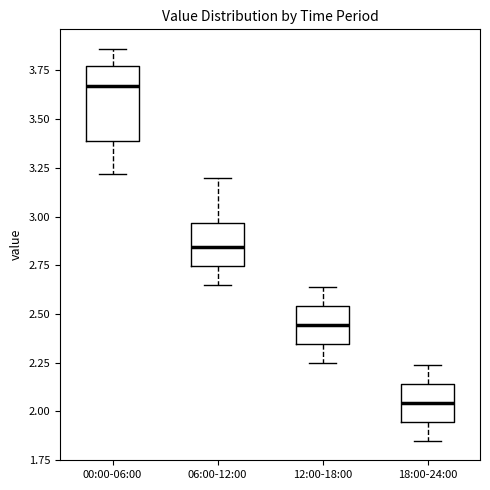

Where is the lower edge of the box for 06:00-12:00 on the y-axis? The values are not printed on the chart, so give them approximately, as read against the axis.

2.75